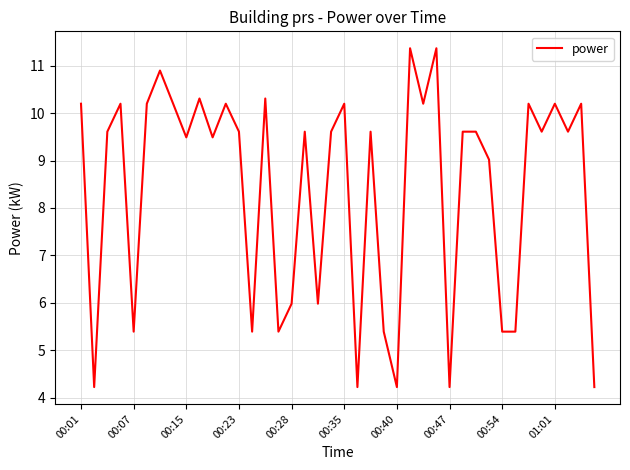

What is the greatest value displayed?

11.4